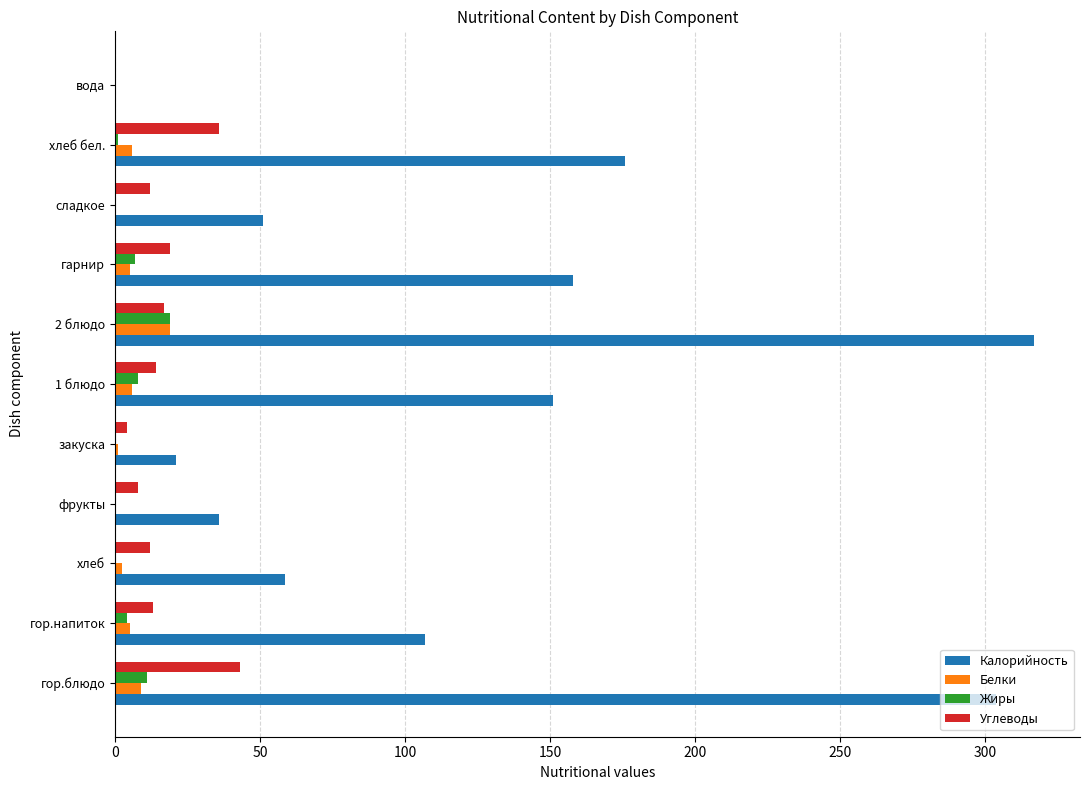

The Углеводы series shows 12.0 at сладкое. True or false?

True